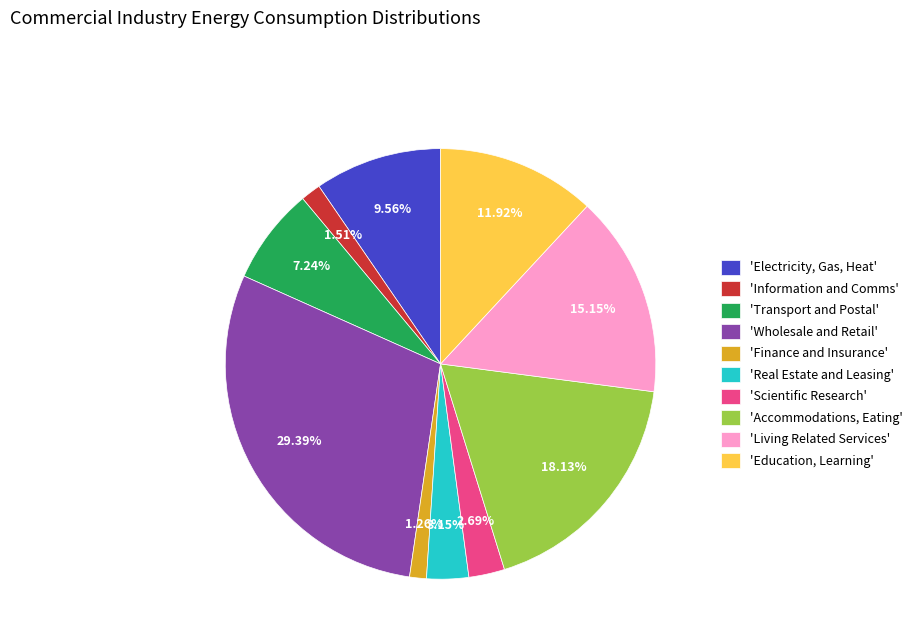

Do 'Transport and Postal' and 'Accommodations, Eating' together represent more than half of the pie?

No